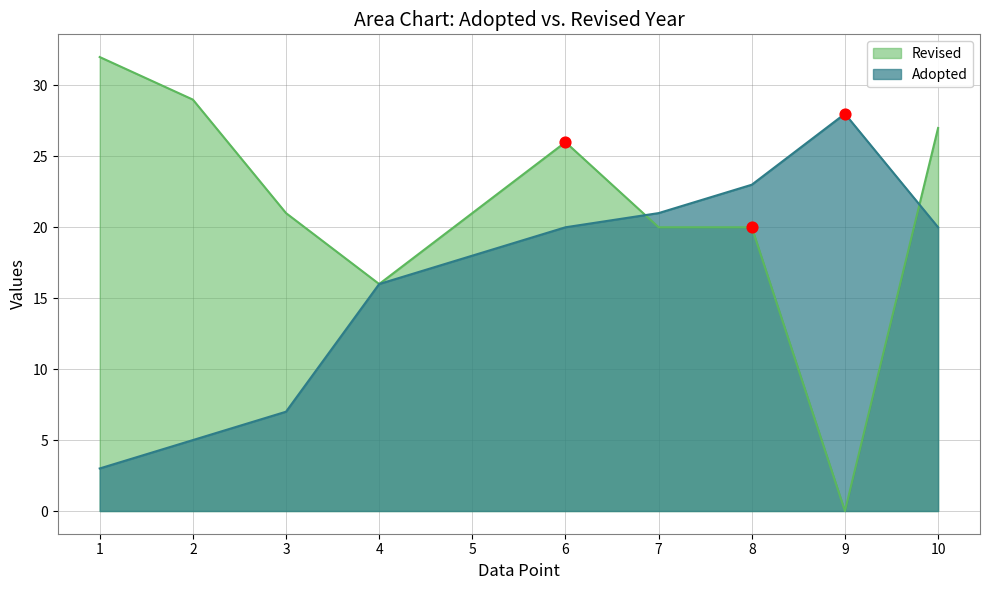

Which series has the largest range (max minus min)?

Revised